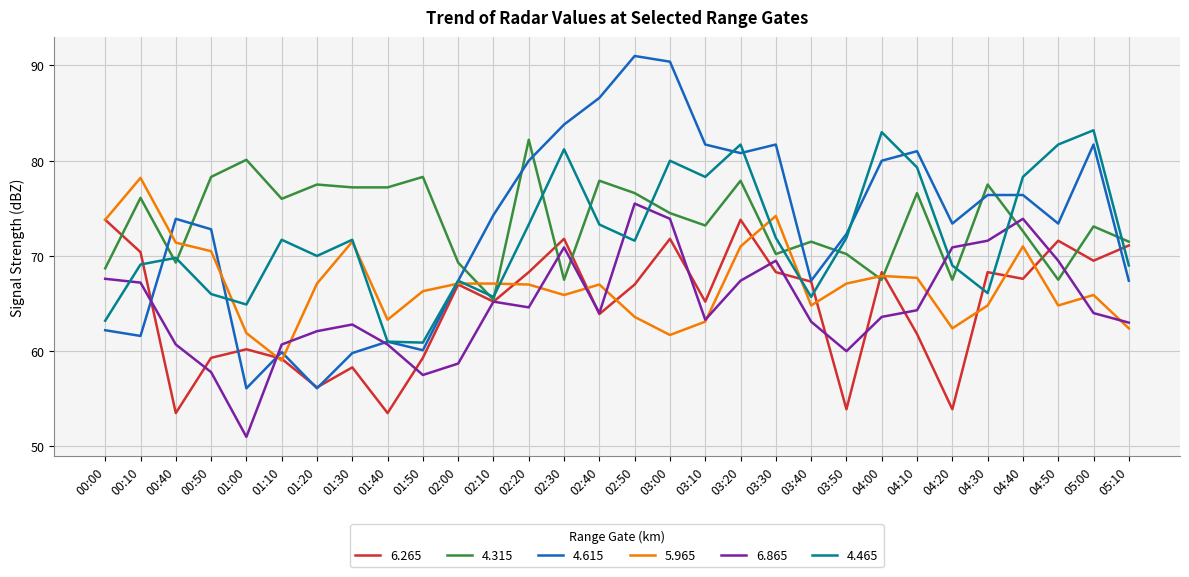

At how many categories does at least one series exceed 70?

29